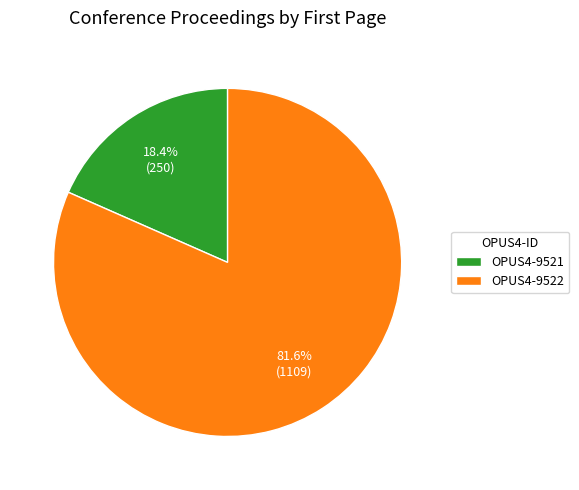

Count the number of slices in the pie.

2